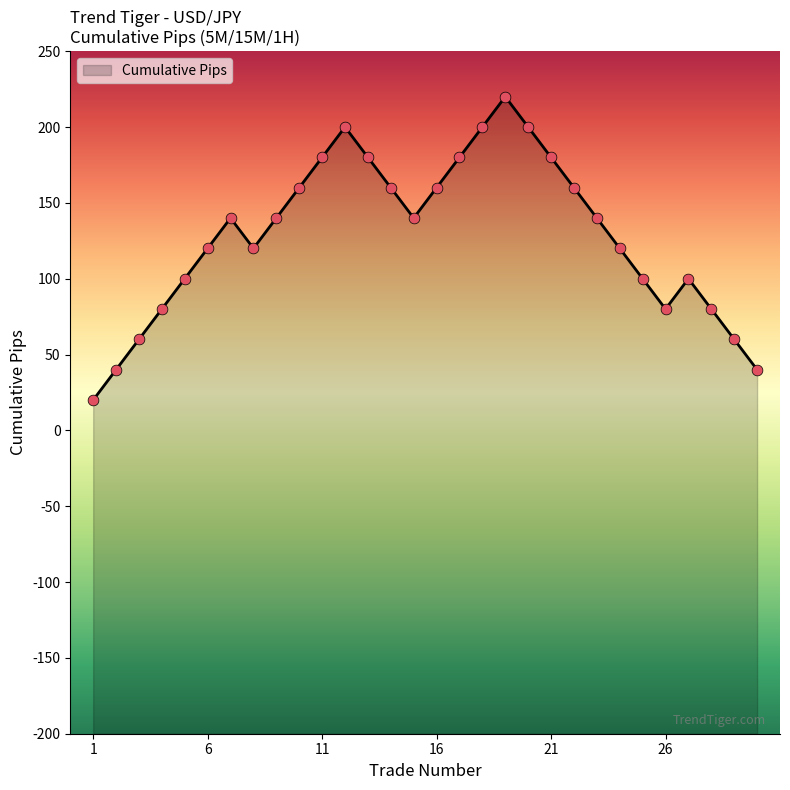

What is the change in value from 1 to 10?

+140